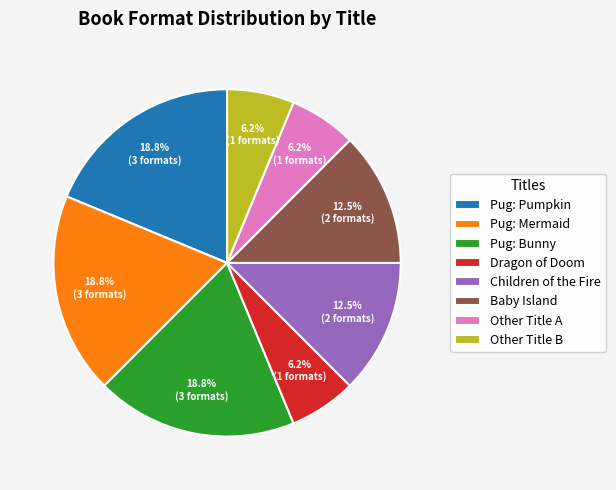

Is the sum of Dragon of Doom and Pug: Pumpkin greater than half?

No